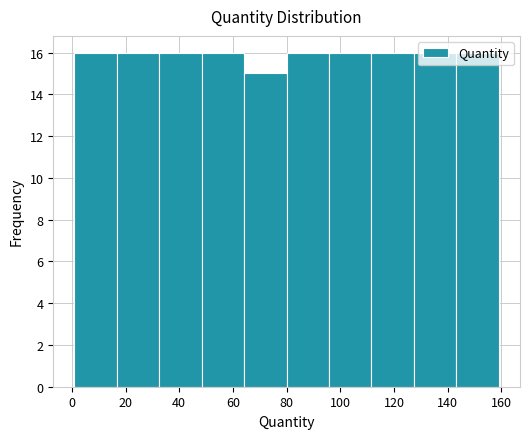

How tall is the bar that spans 16.8 to 32.6 on the x-axis? Neither the bar edges nor the heights are printed on the chart, so give them approximately, as read against the axes.

16